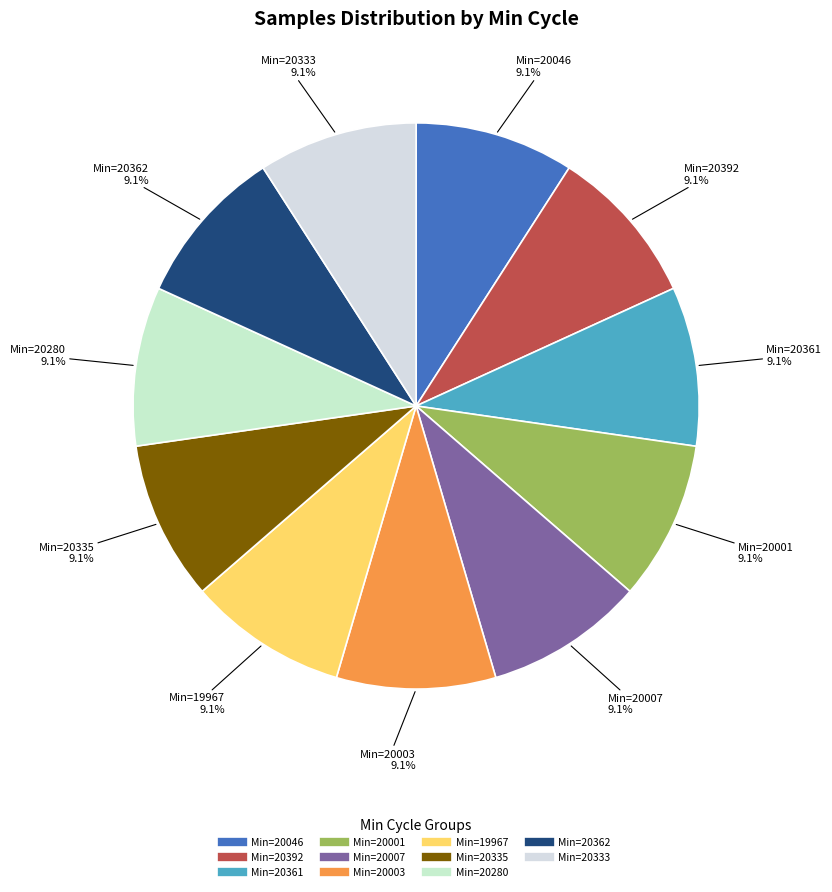

Count the number of slices in the pie.

11